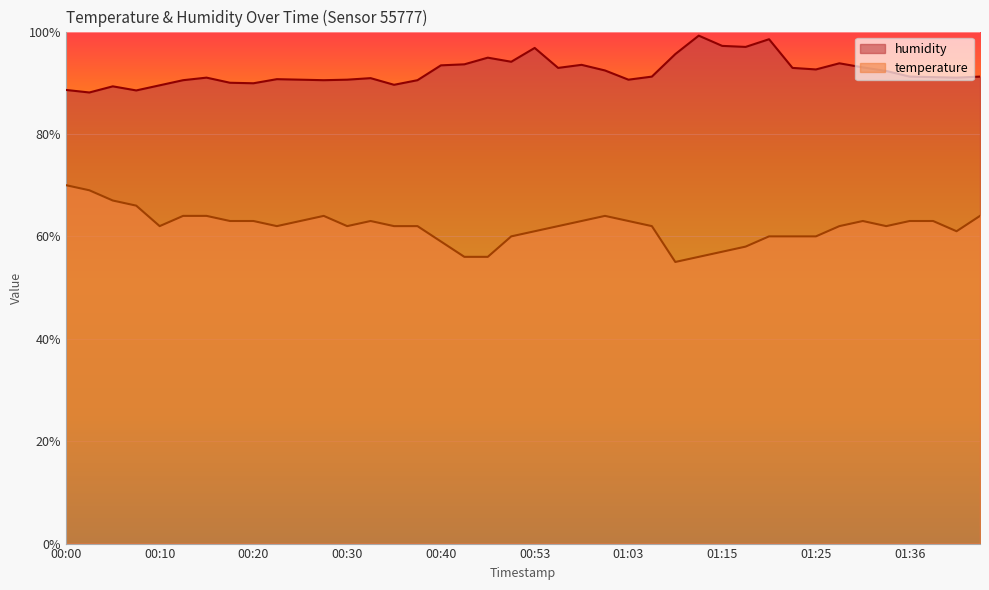

Reading right to left, list all the values displayed in this chart.

temperature: 64.0	61.0	63.0	63.0	62.0	63.0	62.0	60.0	60.0	60.0	58.0	57.0	56.0	55.0	62.0	63.0	64.0	63.0	62.0	61.0	60.0	56.0	56.0	59.0	62.0	62.0	63.0	62.0	64.0	63.0	62.0	63.0	63.0	64.0	64.0	62.0	66.0	67.0	69.0	70.0
humidity: 91.2	91.0	91.1	91.2	92.3	93.0	93.8	92.6	92.9	98.5	97.0	97.2	99.2	95.6	91.2	90.6	92.4	93.5	92.9	96.8	94.1	94.9	93.6	93.4	90.5	89.6	90.9	90.6	90.5	90.6	90.7	89.9	90.0	91.0	90.5	89.5	88.5	89.3	88.1	88.6